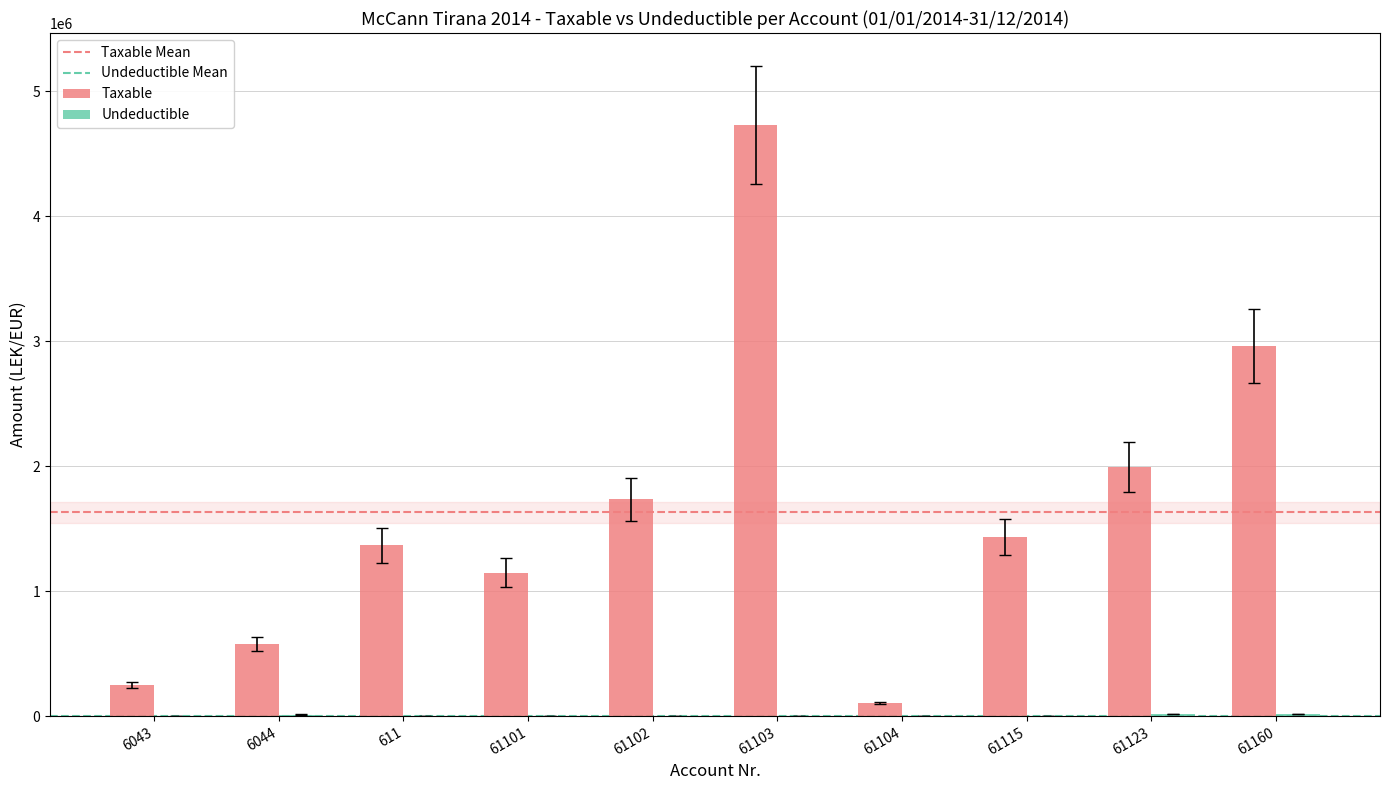

What is the maximum value shown in the chart?

4731146.9